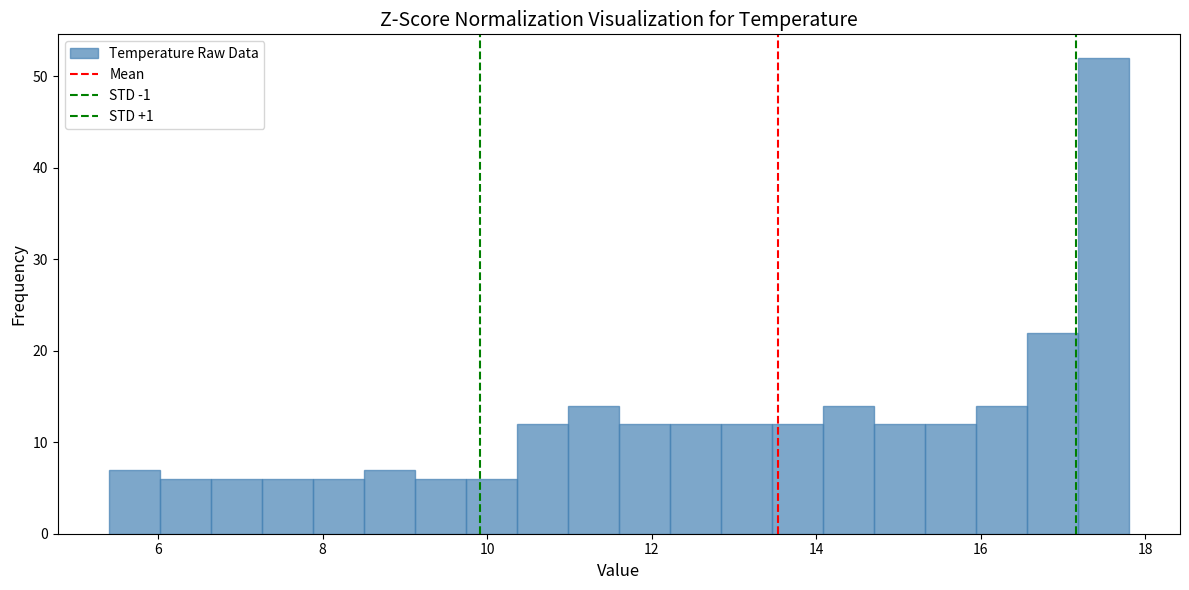

Around what value on the x-axis is the tallest bar? Give the approximate position of its centre, as read against the axis.

17.4